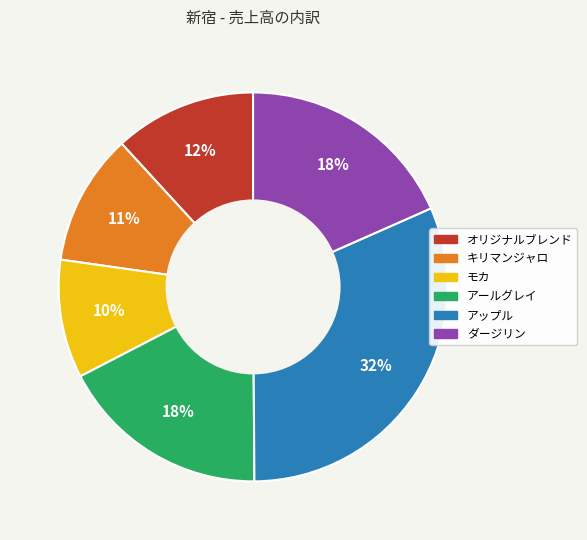

Is there any slice that represents more than half of the pie?

No